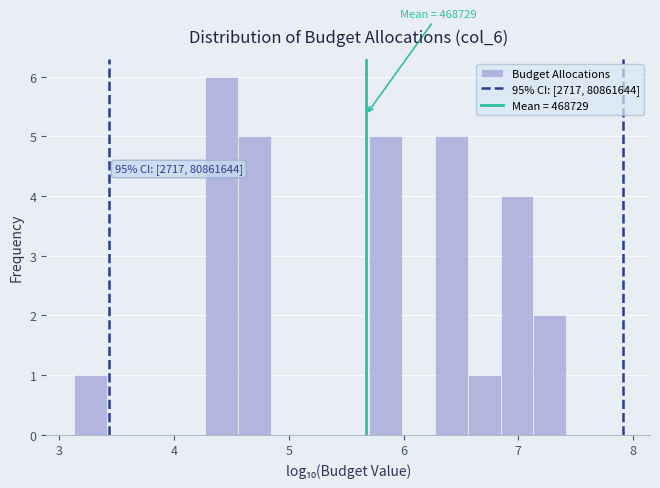

Around what value on the x-axis is the tallest bar? Give the approximate position of its centre, as read against the axis.

4.4